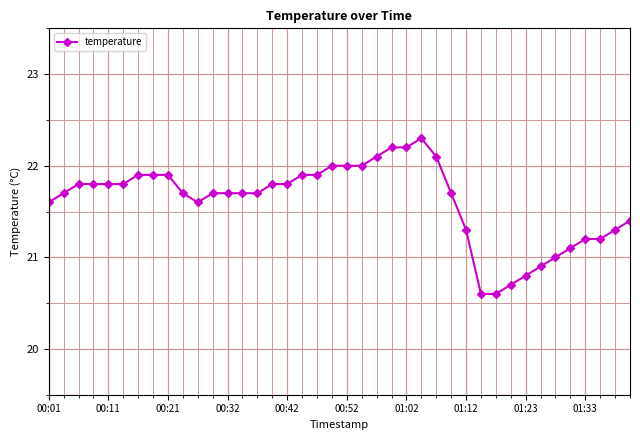

What is the maximum value shown in the chart?

22.3